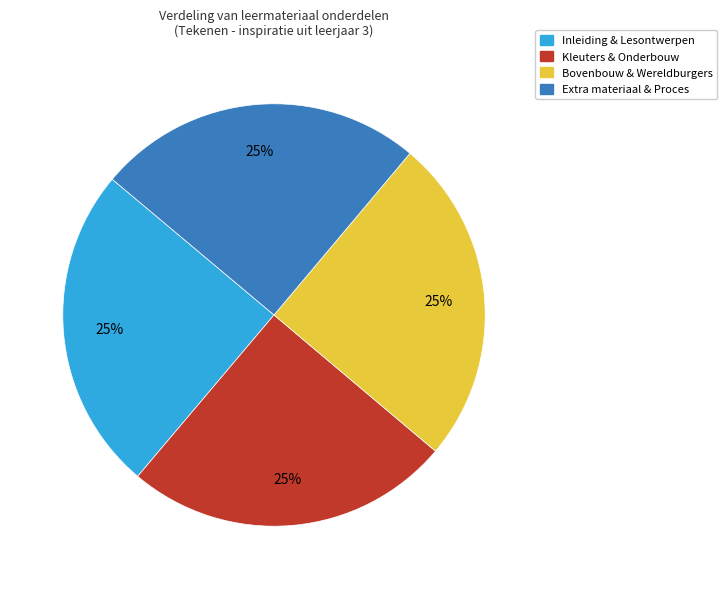

Approximately how many times larger is the value at Bovenbouw & Wereldburgers compared to Extra materiaal & Proces?

1.0